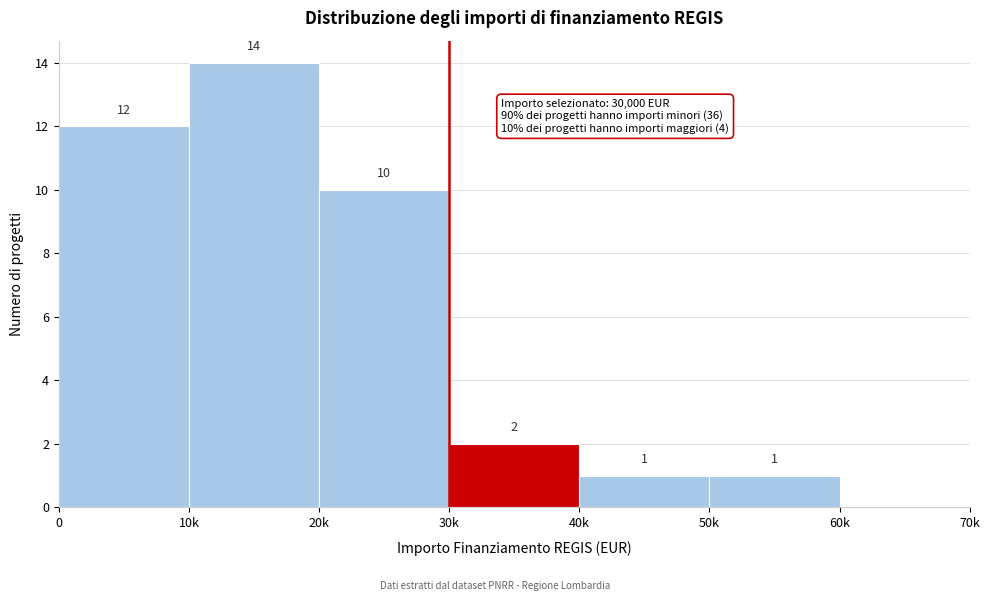

Reading left to right, extract all data points from this chart.

0=12	10k=14	20k=10	30k=2	40k=1	50k=1	60k=0